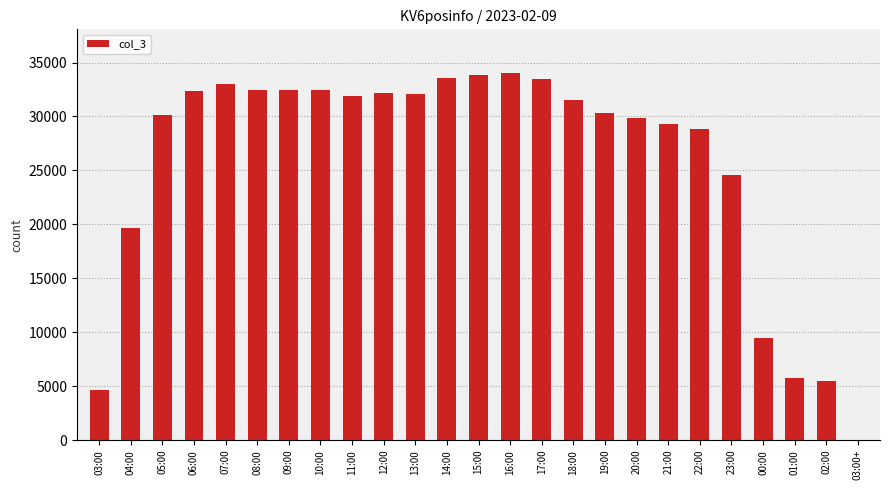

What is the maximum value shown in the chart?

33996